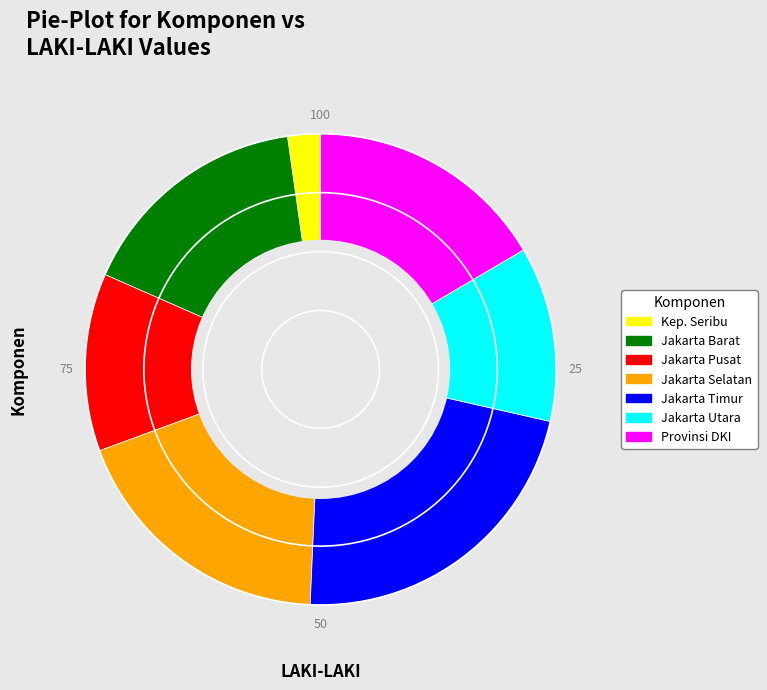

Which category has the smallest portion of the pie?

Kep. Seribu